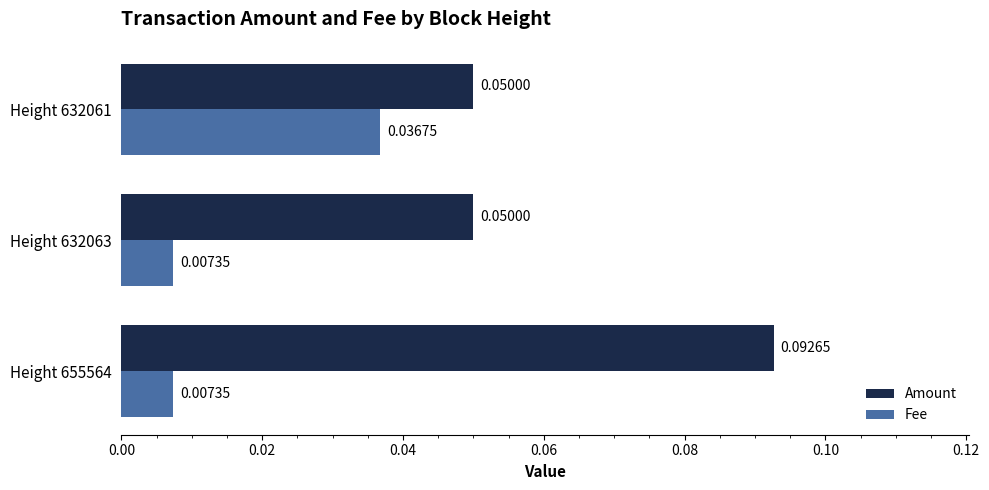

Rank the series by their average value, from lowest to highest.

Fee, Amount